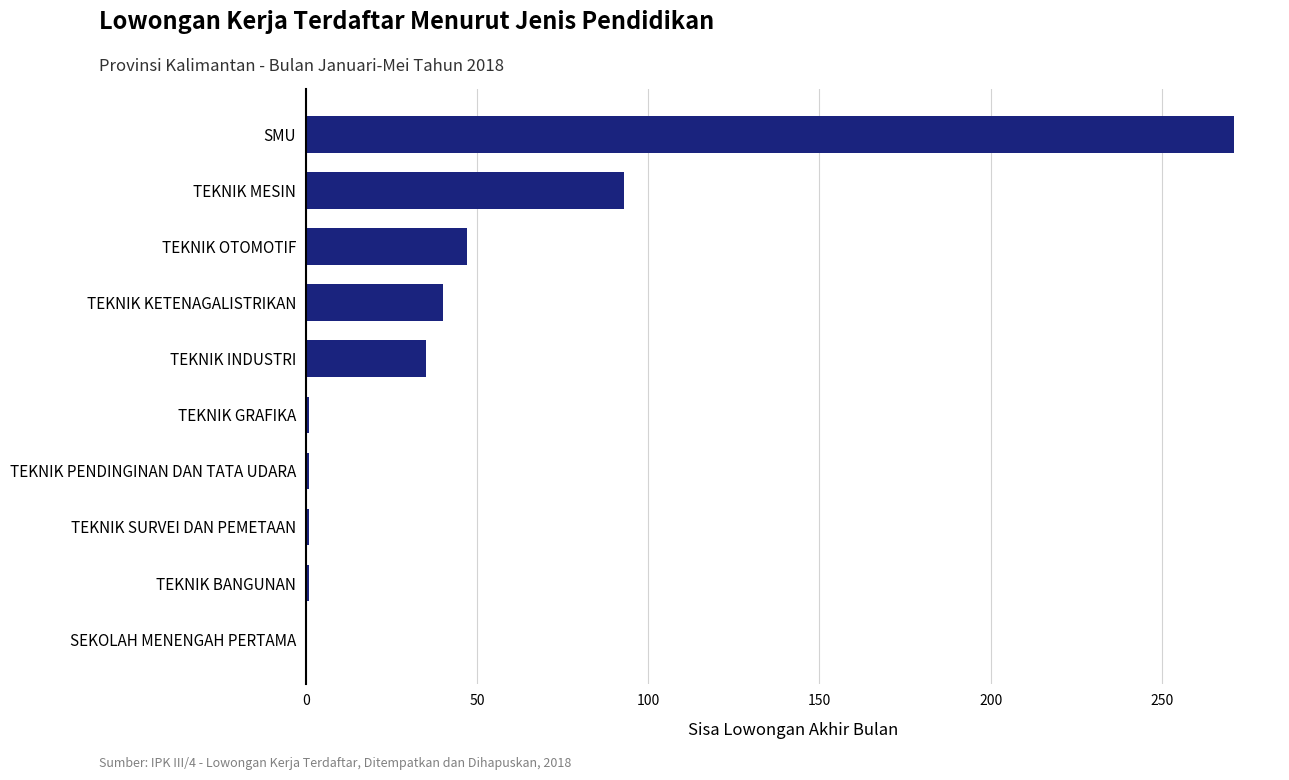

The chart shows a value of 107 at SMU. True or false?

False